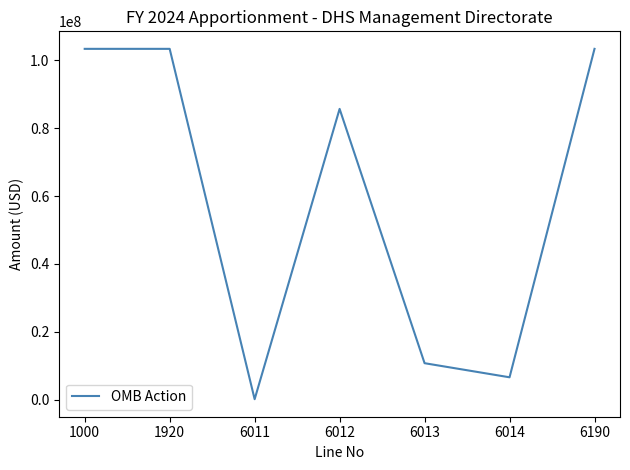

How many values are below 85639377?

3